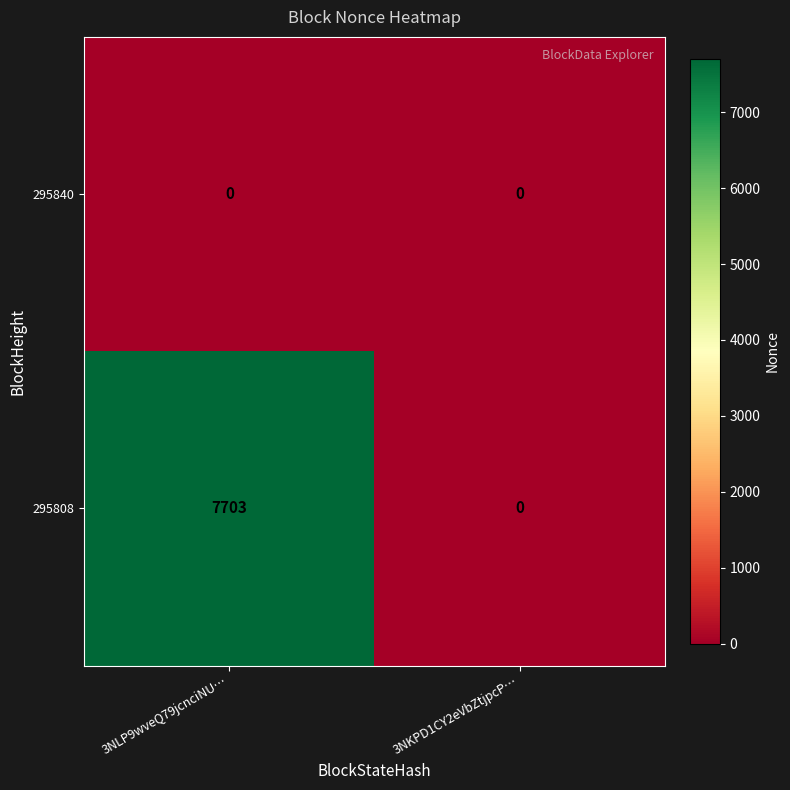

List the series in order of their peak value, highest first.

295808, 295840